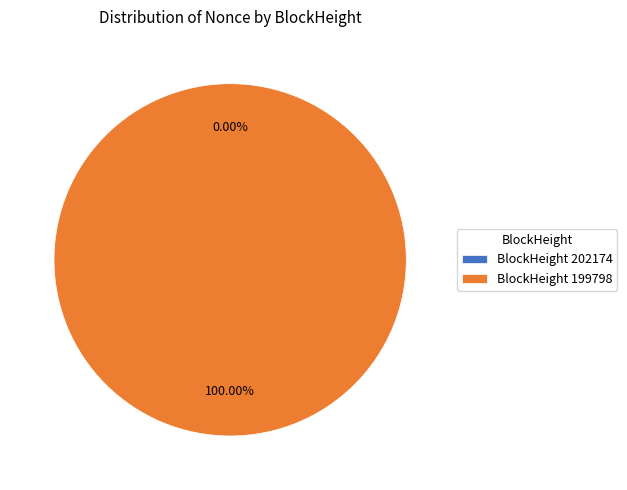

How much of the chart is everything except 202174?

100.0%